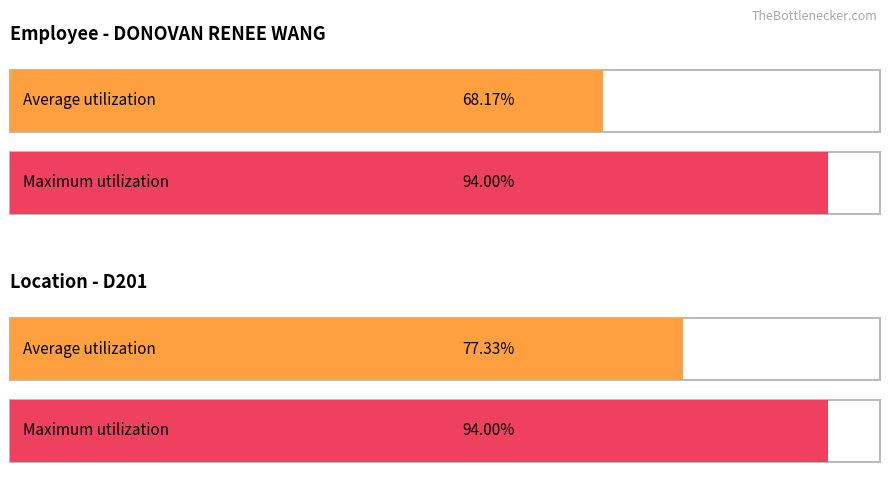

Between 25 and 18, which is larger?

25